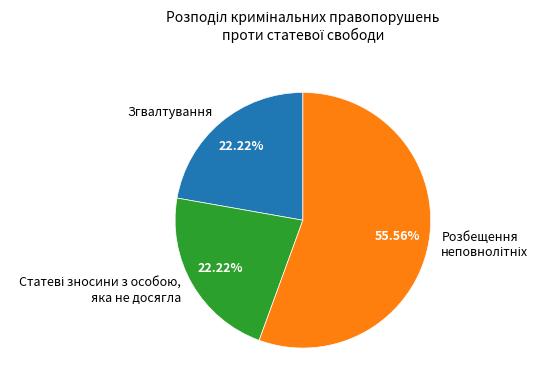

To the nearest percent, what is the average slice percentage?

33%